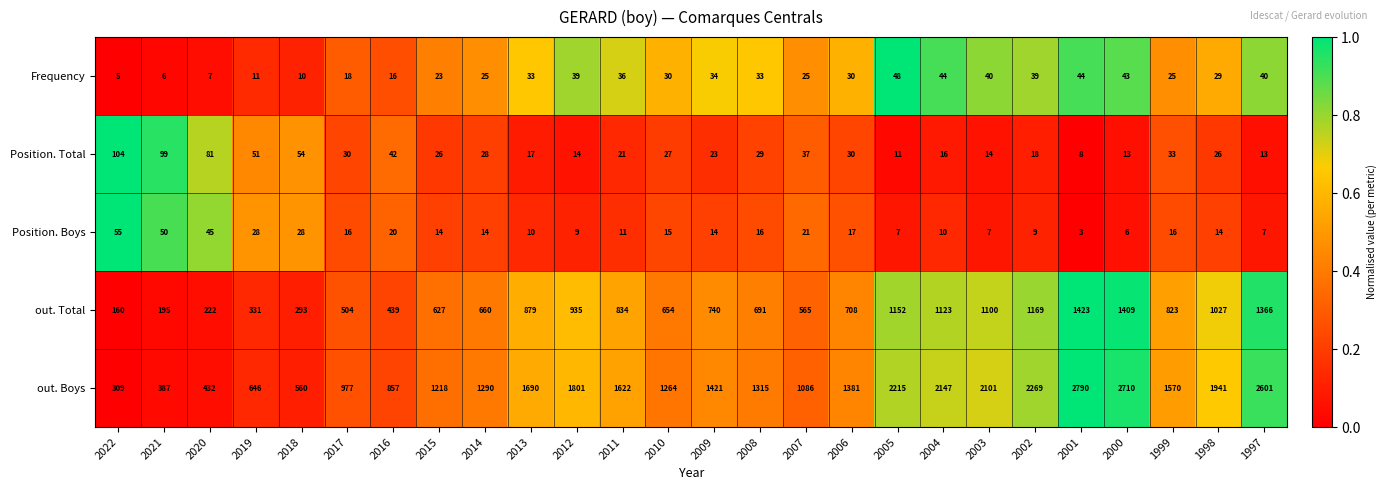

Where is out. Boys nearest to the value 1549?

1999